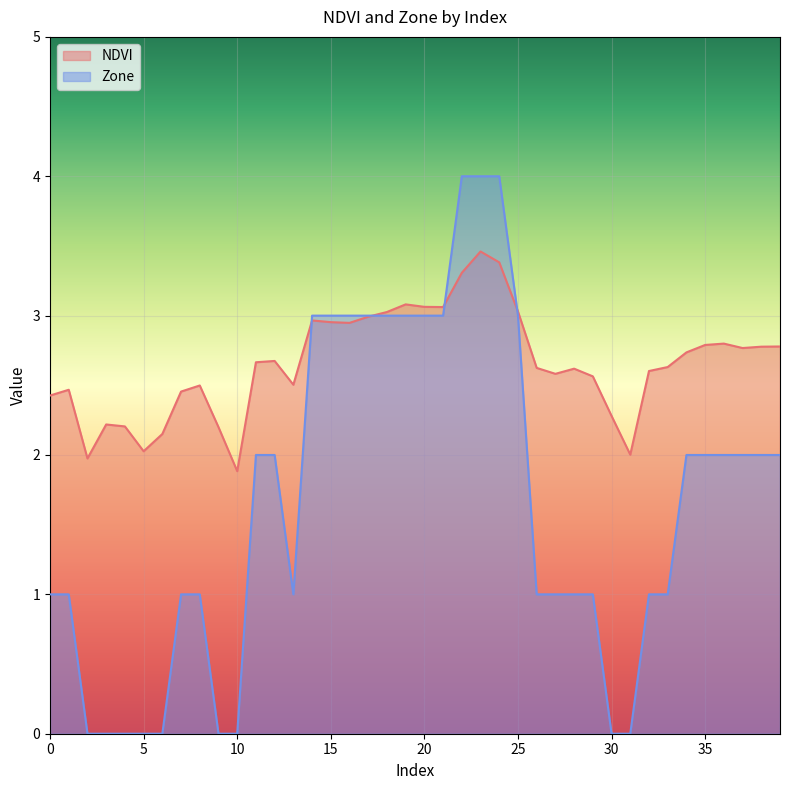

At which category does the chart reach its peak across all series?

22